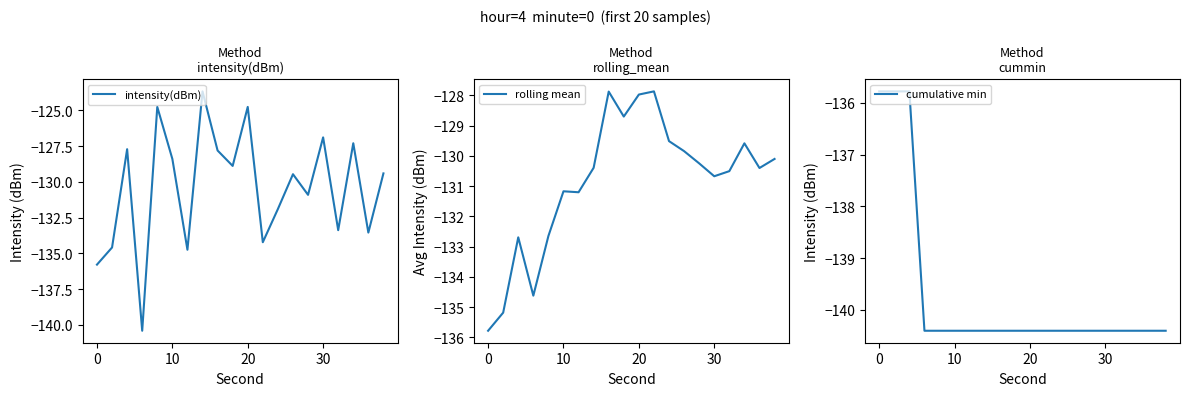

What is the highest value of the intensity(dBm) series?

-123.7